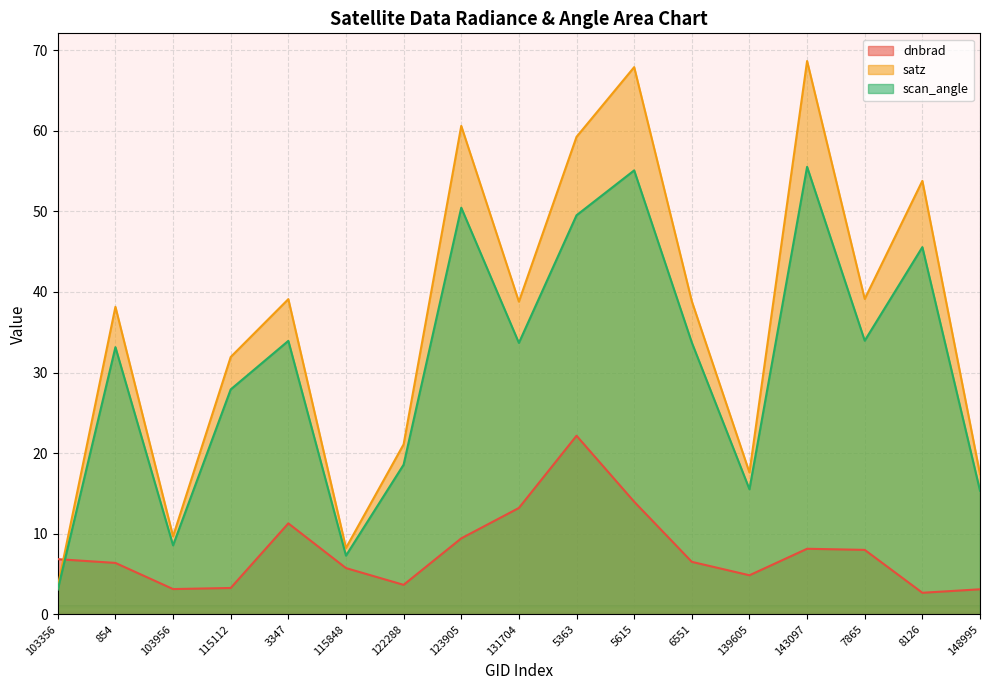

True or false: dnbrad has a value of 8.0 at 7865.

True